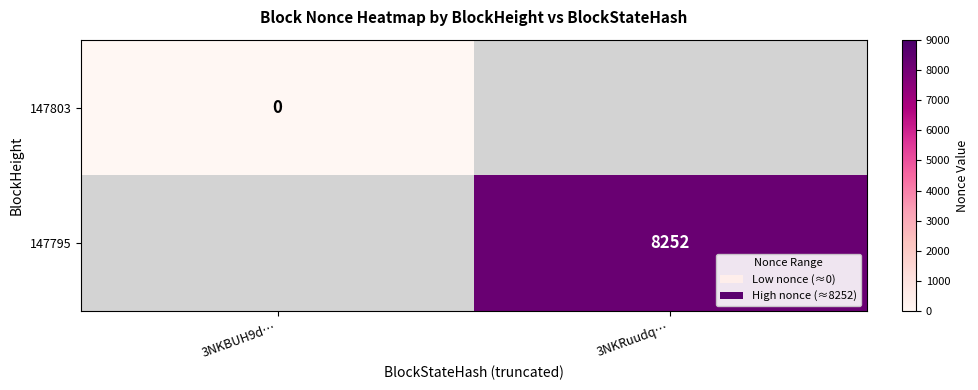

Count the number of data series in this chart.

2